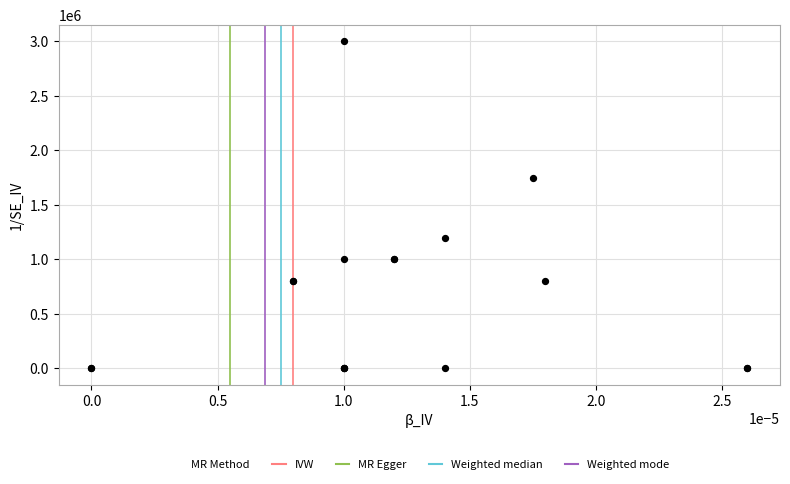

What Y value in the scatter plot is closest to 1500000?

1750000